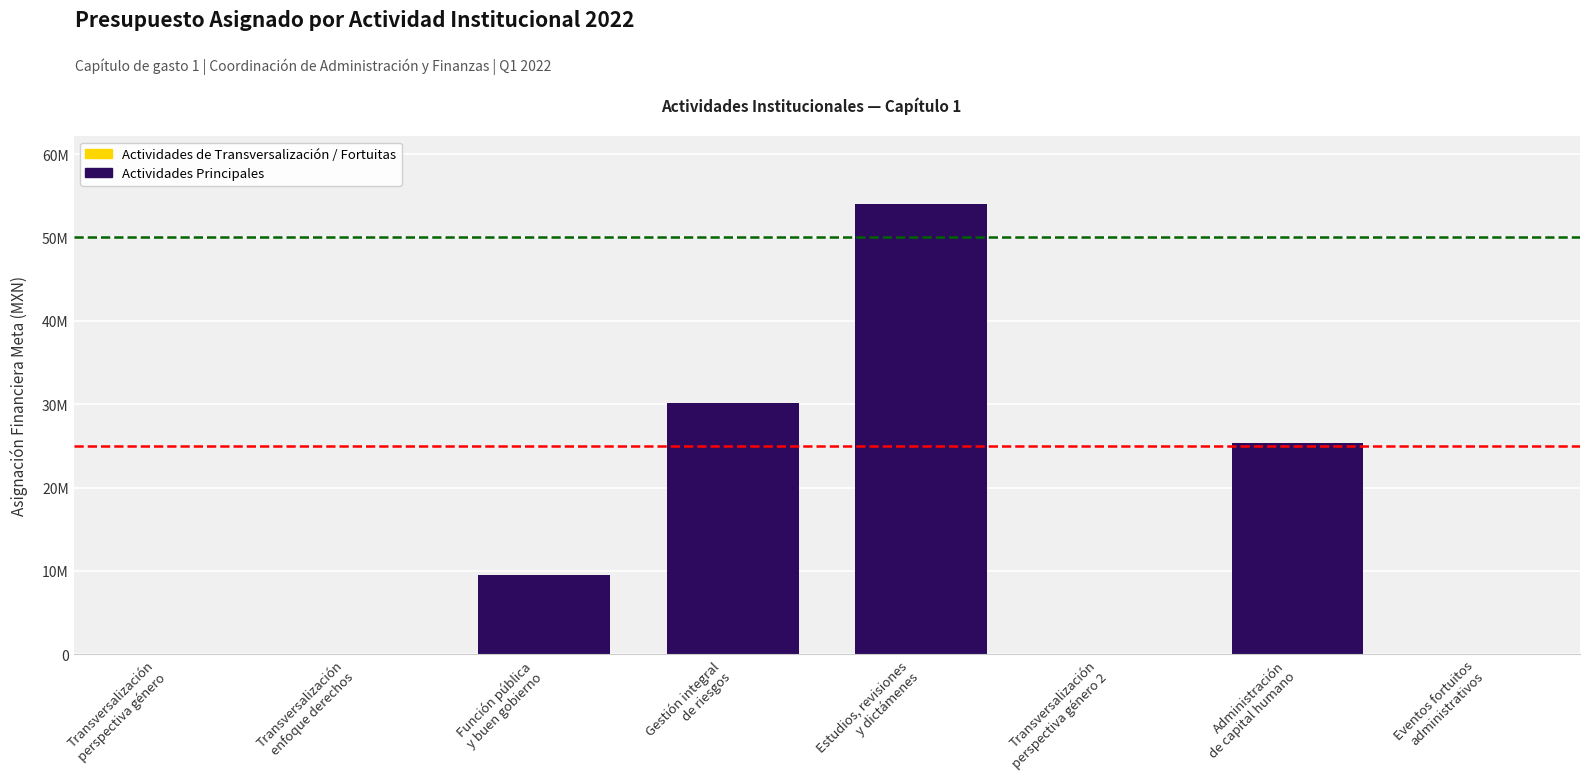

What is the label of the 3rd bar from the right?

Transversalización
perspectiva género 2